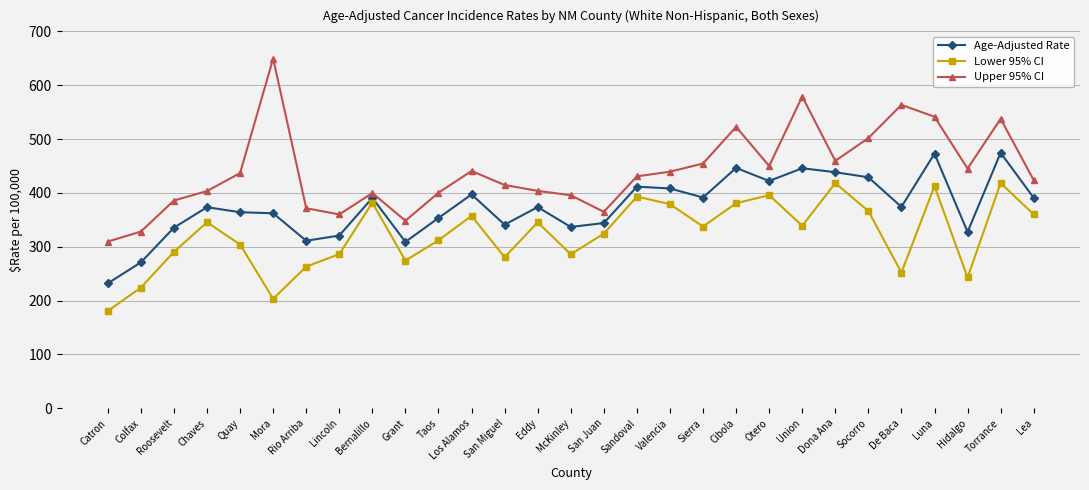

How many data points in Age-Adjusted Rate are less than 373?

13